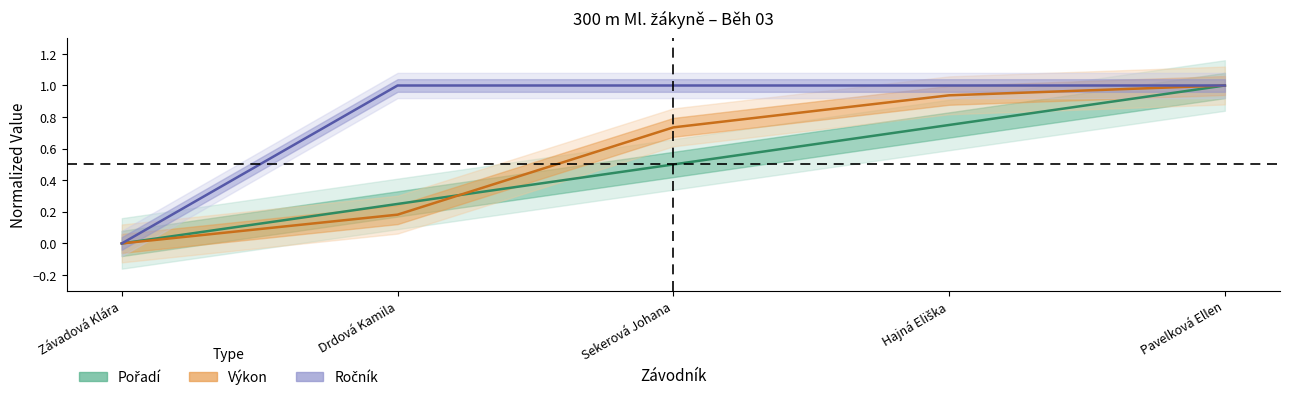

What value does the Ročník series have at Pavelková Ellen?

1.0